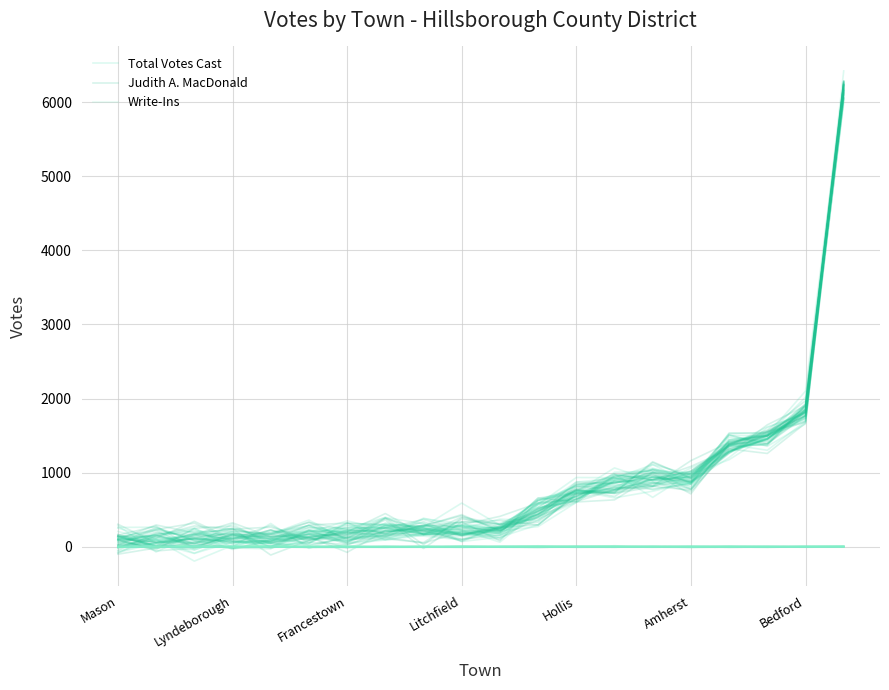

The value of Total Votes Cast at Lyndeborough is 134.9. True or false?

False